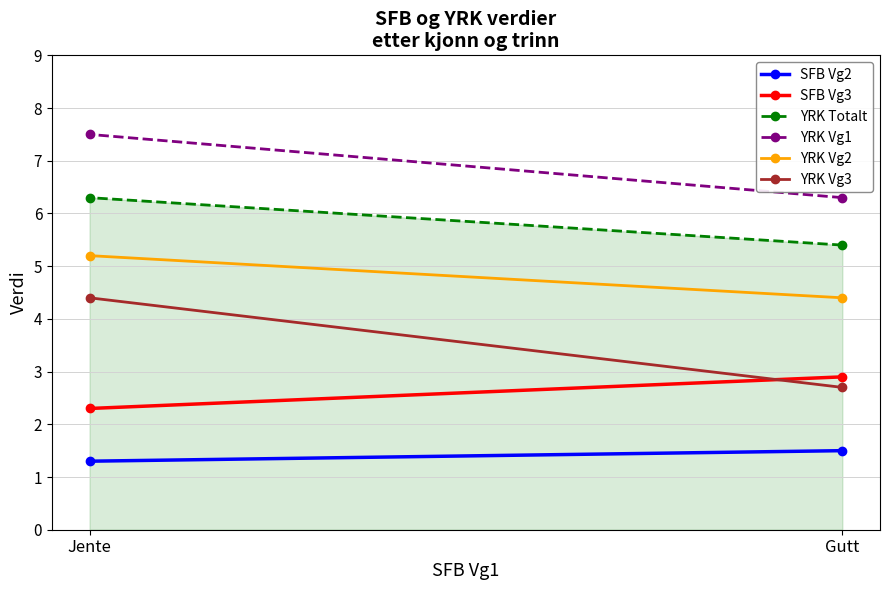

Is it true that SFB Vg3 equals 3.4 at Jente?

False